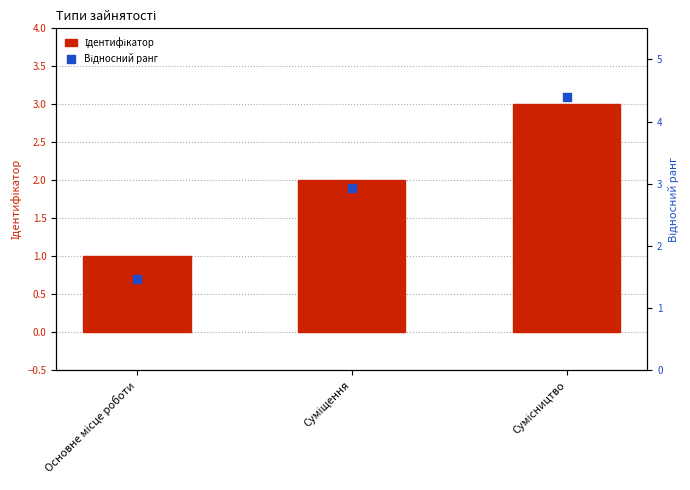

At how many categories does at least one series exceed 2?

2